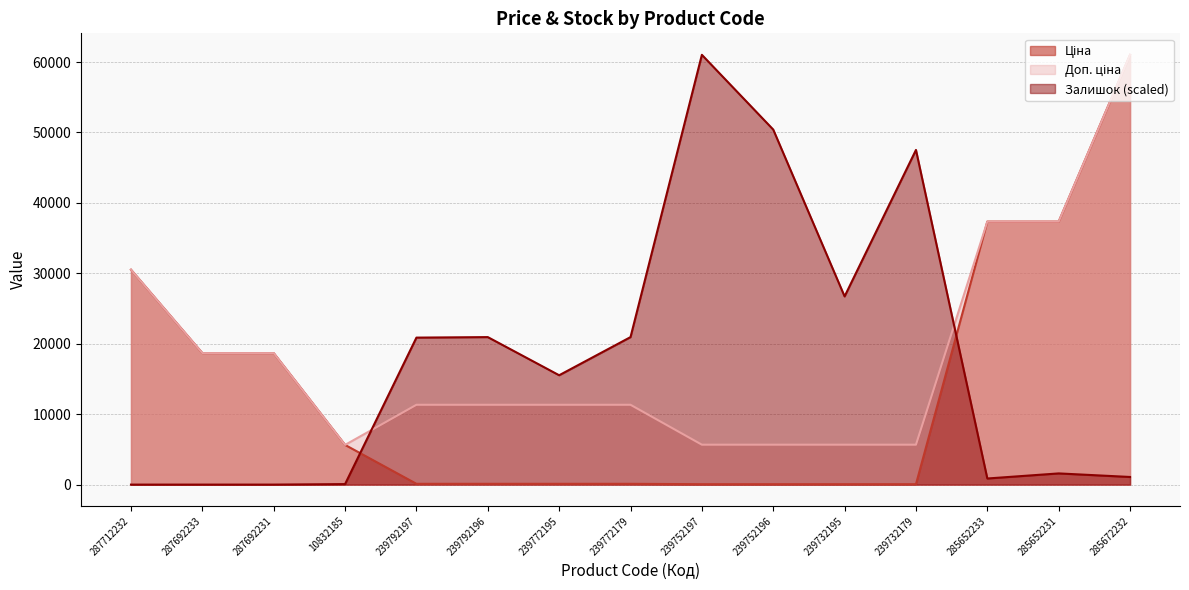

Reading left to right, transcribe all the data shown in this chart.

Ціна: 287712232=30512.3	287692233=18671.5	287692231=18671.5	10832185=5636.0	239792197=113.3	239792196=113.3	239772195=113.3	239772179=113.3	239752197=56.7	239752196=56.7	239732195=56.7	239732179=56.7	285652233=37343.0	285652231=37343.0	285672232=61024.7
Доп. ціна: 287712232=30512.3	287692233=18671.5	287692231=18671.5	10832185=5636.0	239792197=11334.0	239792196=11334.0	239772195=11334.0	239772179=11334.0	239752197=5667.0	239752196=5667.0	239732195=5667.0	239732179=5667.0	285652233=37343.0	285652231=37343.0	285672232=61024.7
Залишок: 287712232=0.0	287692233=0.0	287692231=0.0	10832185=72.2	239792197=20871.2	239792196=20943.4	239772195=15527.0	239772179=20943.4	239752197=61024.7	239752196=50408.6	239732195=26720.9	239732179=47519.8	285652233=866.6	285652231=1588.8	285672232=1083.3